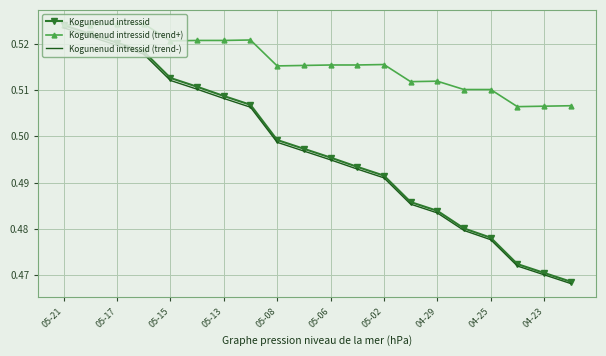

Which series has the widest spread of values?

Kogunenud intressid